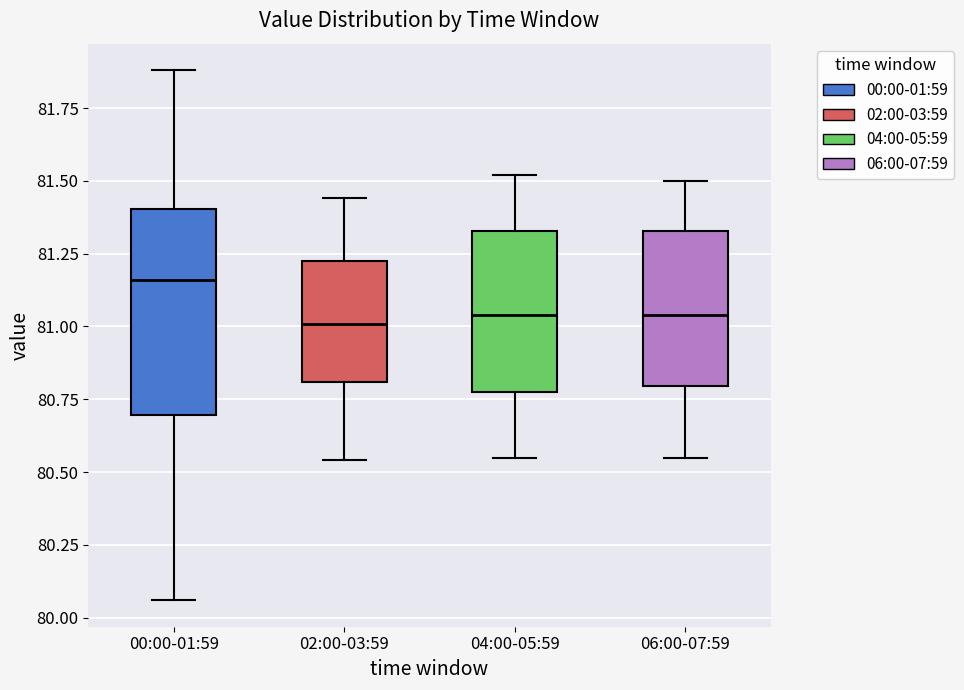

Where is the upper edge of the box for 02:00-03:59 on the y-axis? The values are not printed on the chart, so give them approximately, as read against the axis.

81.25